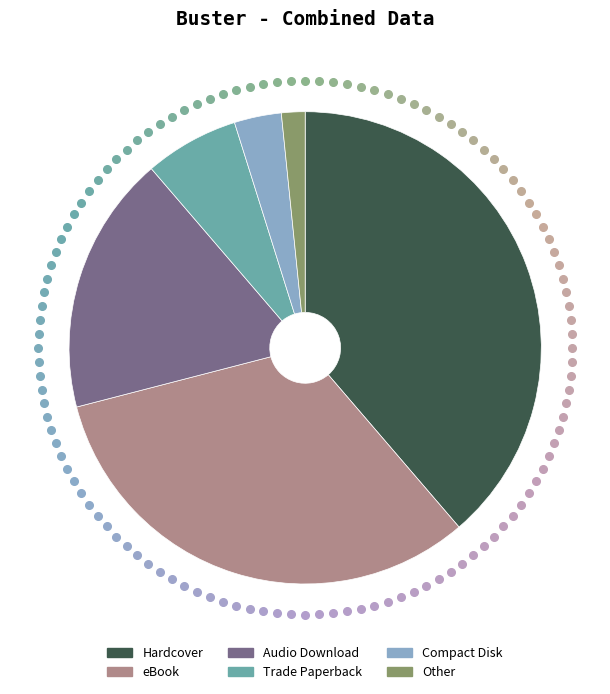

How many segments does this pie chart have?

6